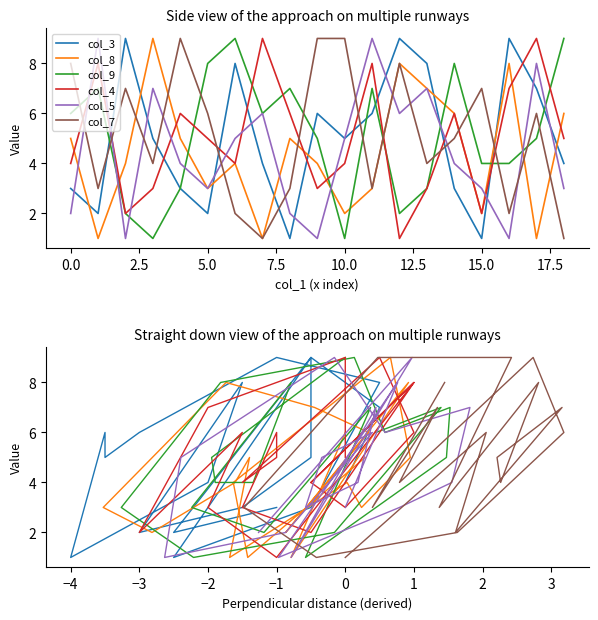

Which series has the largest range (max minus min)?

col_3